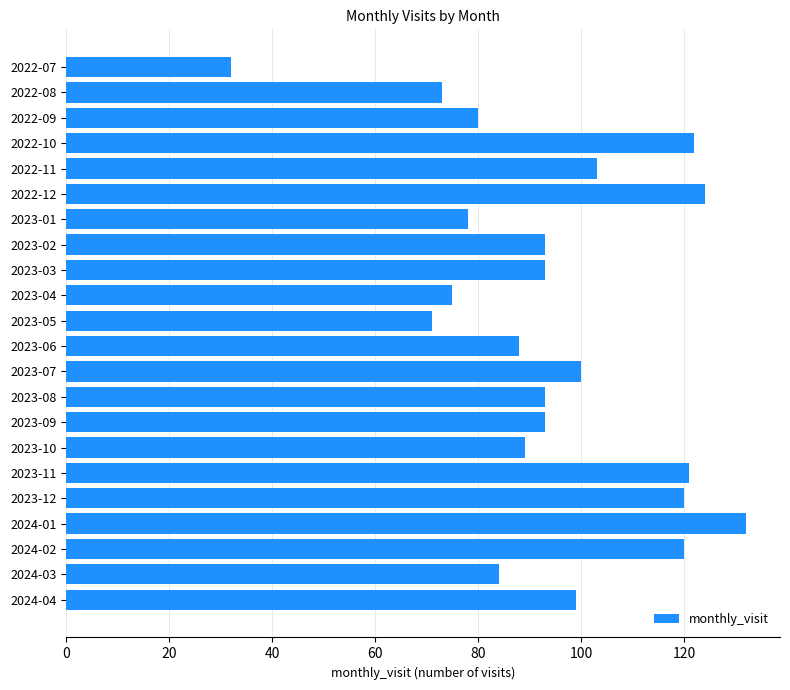

Is it true that the value at 2022-12 is 124?

True